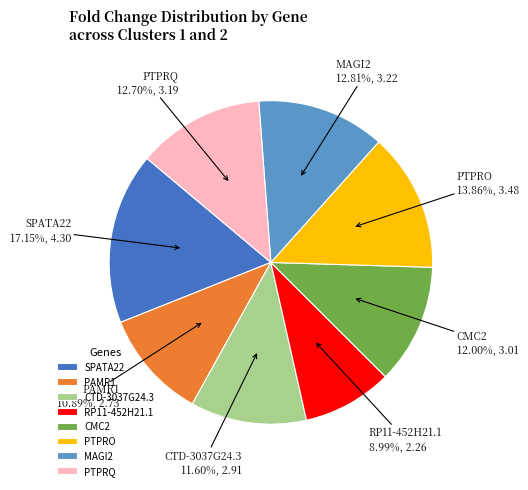

Count the number of slices in the pie.

8